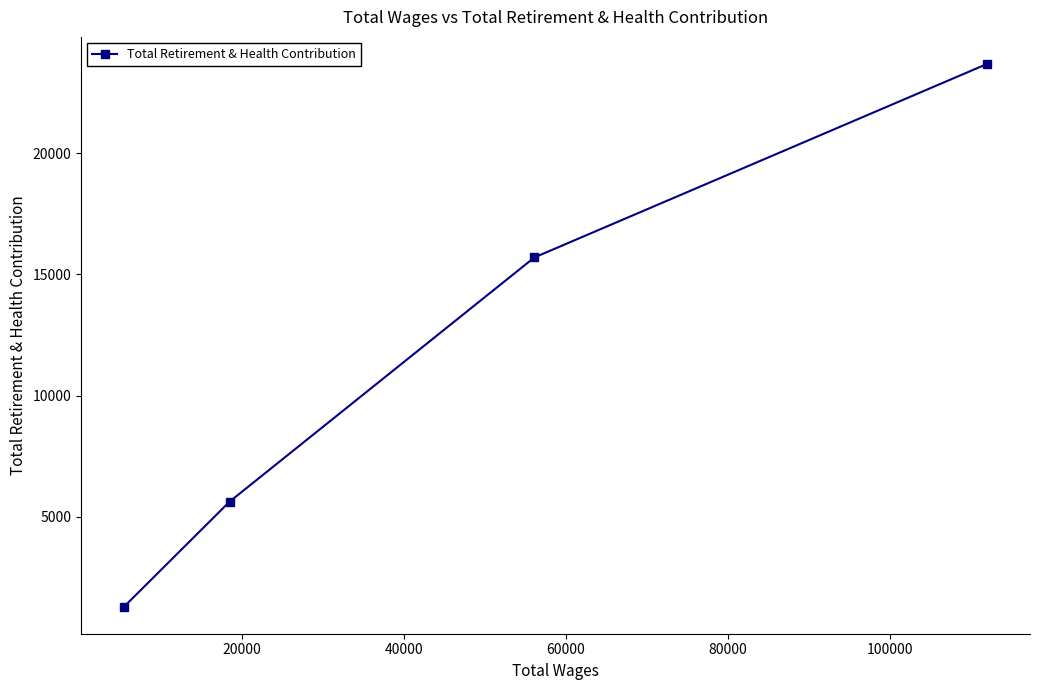

What is the greatest value displayed?

23673